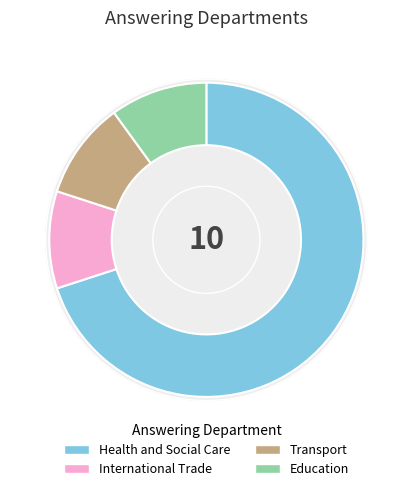

What is the ratio of the value at International Trade to the value at Health and Social Care?

0.1